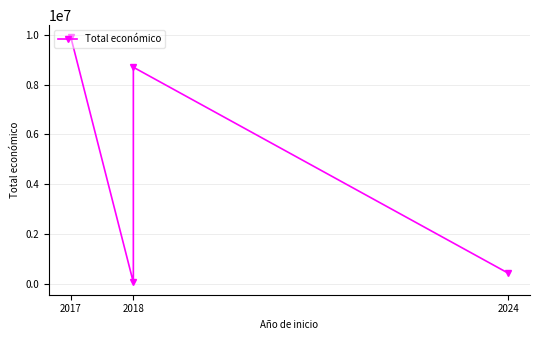

The chart shows a value of 13828236 at 2017. True or false?

False